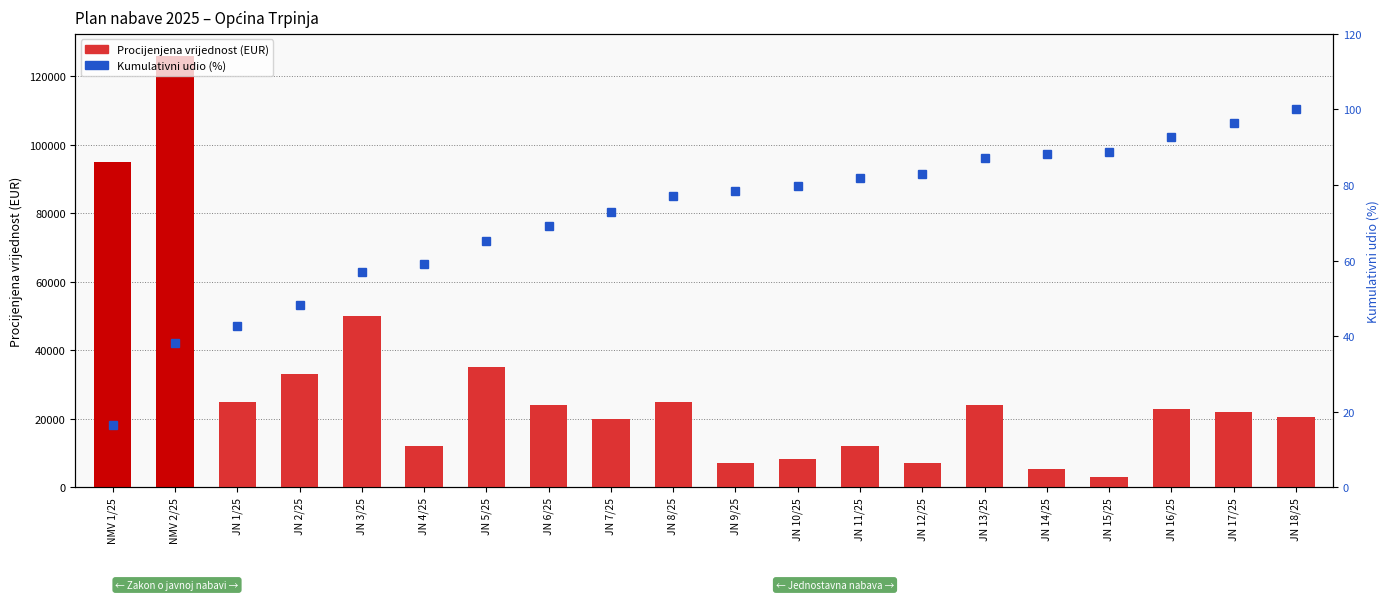

What is the sum of the Procijenjena vrijednost (EUR) values at JN 12/25 and NMV 2/25?

133000.0